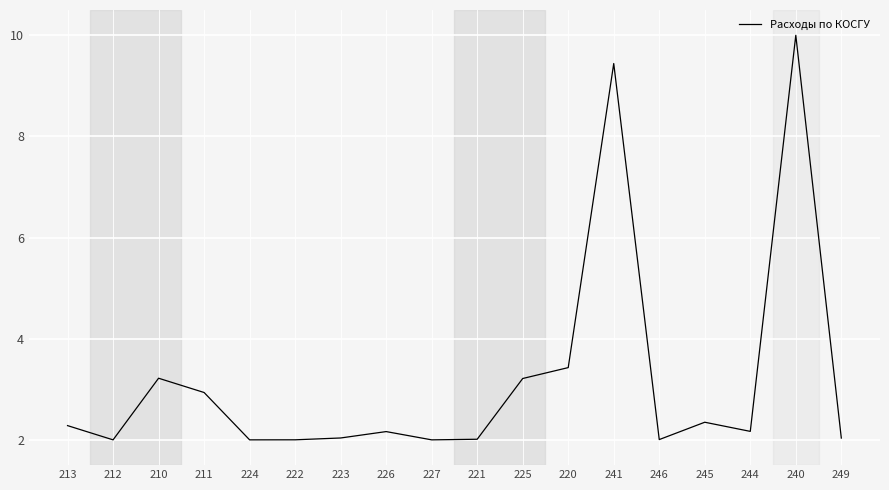

What value does the data have at 249?

2.0